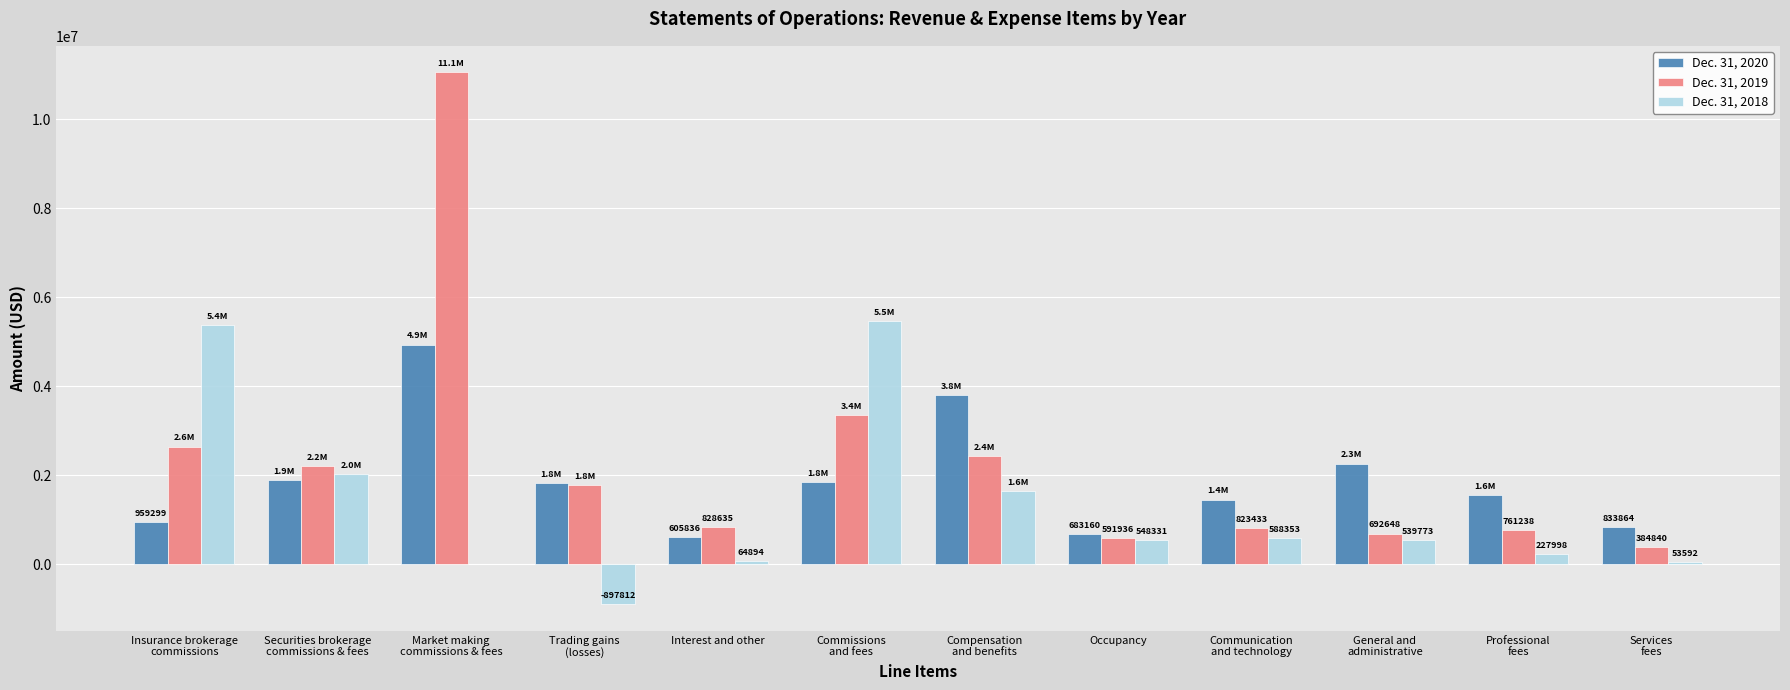

Count the number of categories in the chart.

12